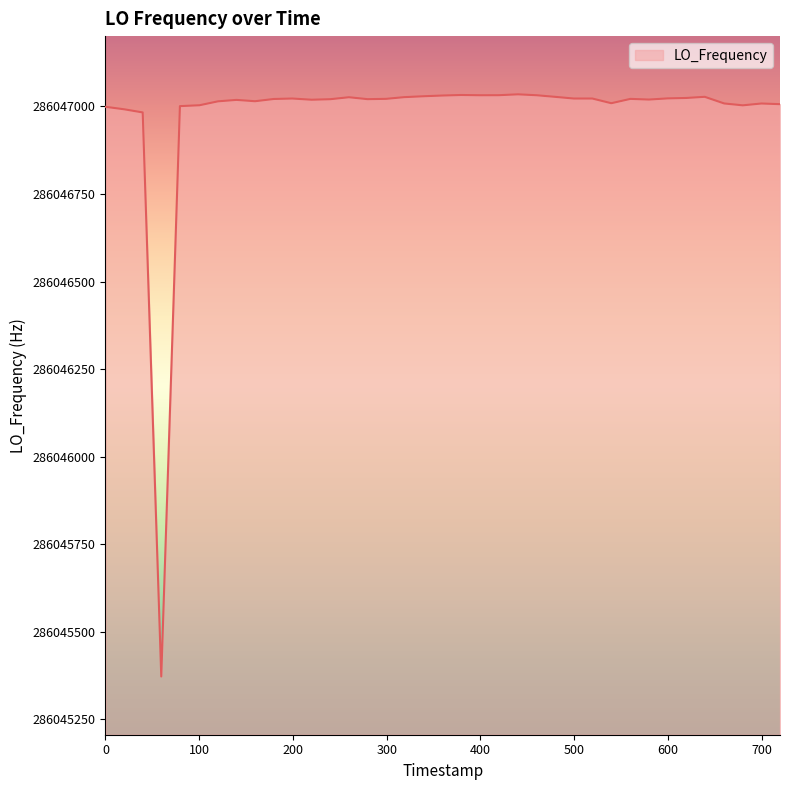

What is the difference between the maximum and minimum values?

1662.2